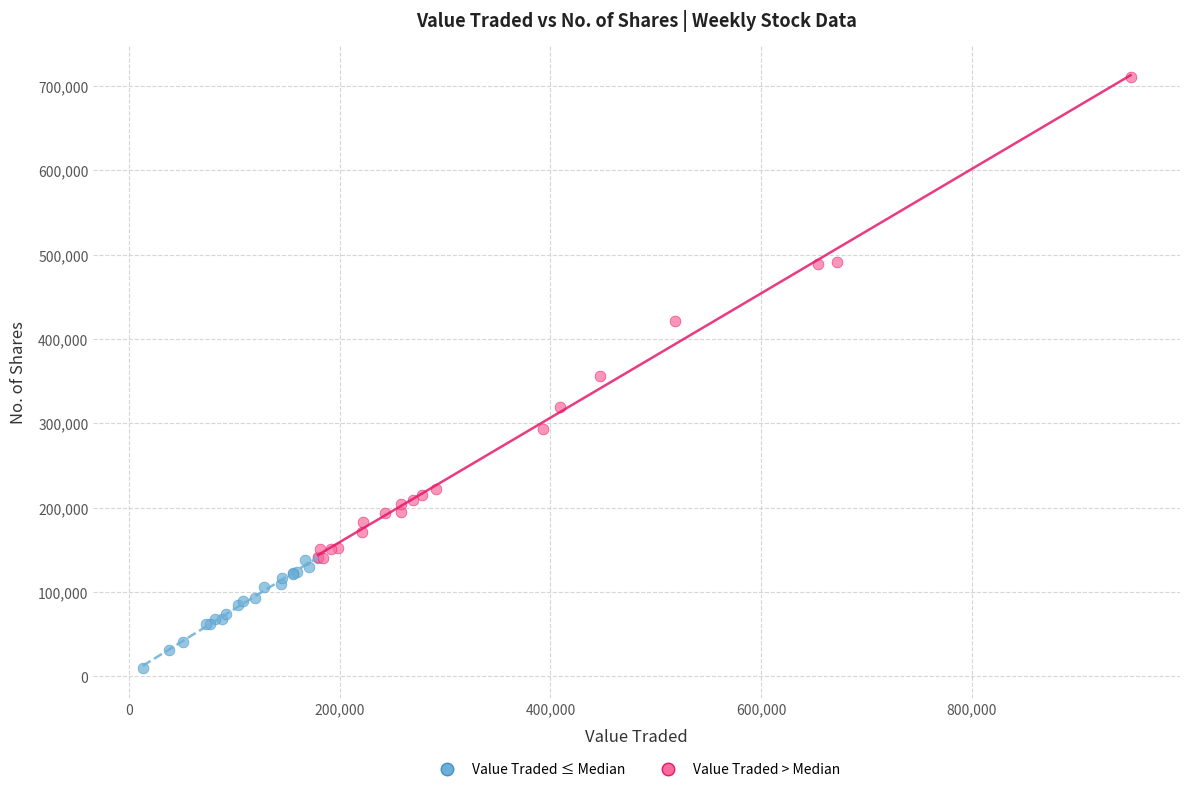

Which series has the largest Y range (max minus min)?

Value Traded > Median